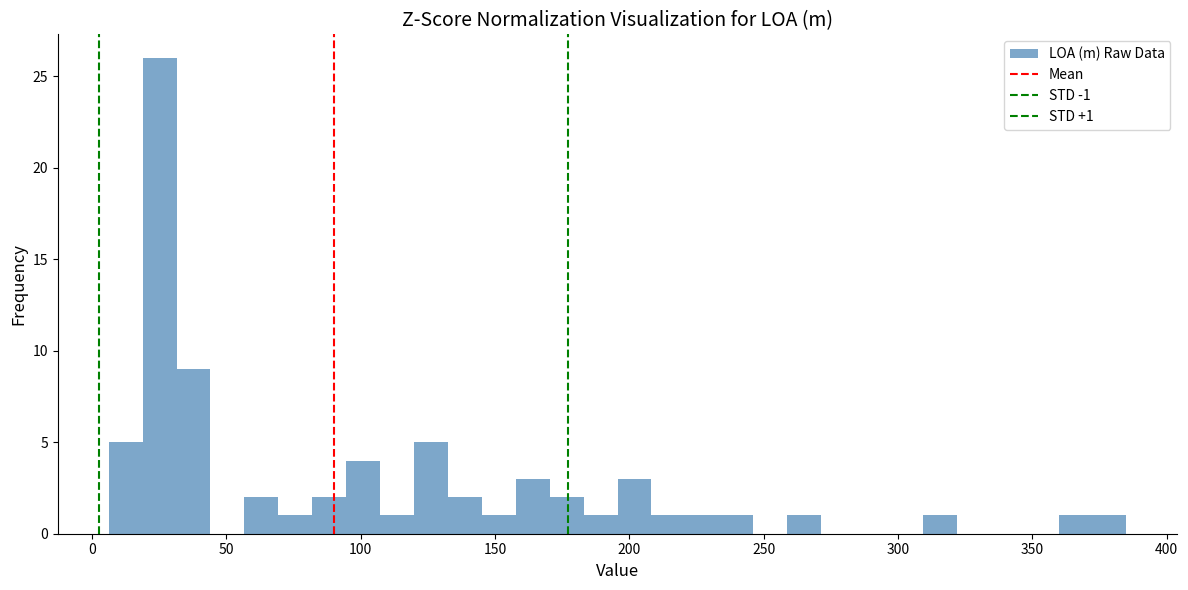

Around what value on the x-axis is the tallest bar? Give the approximate position of its centre, as read against the axis.

25